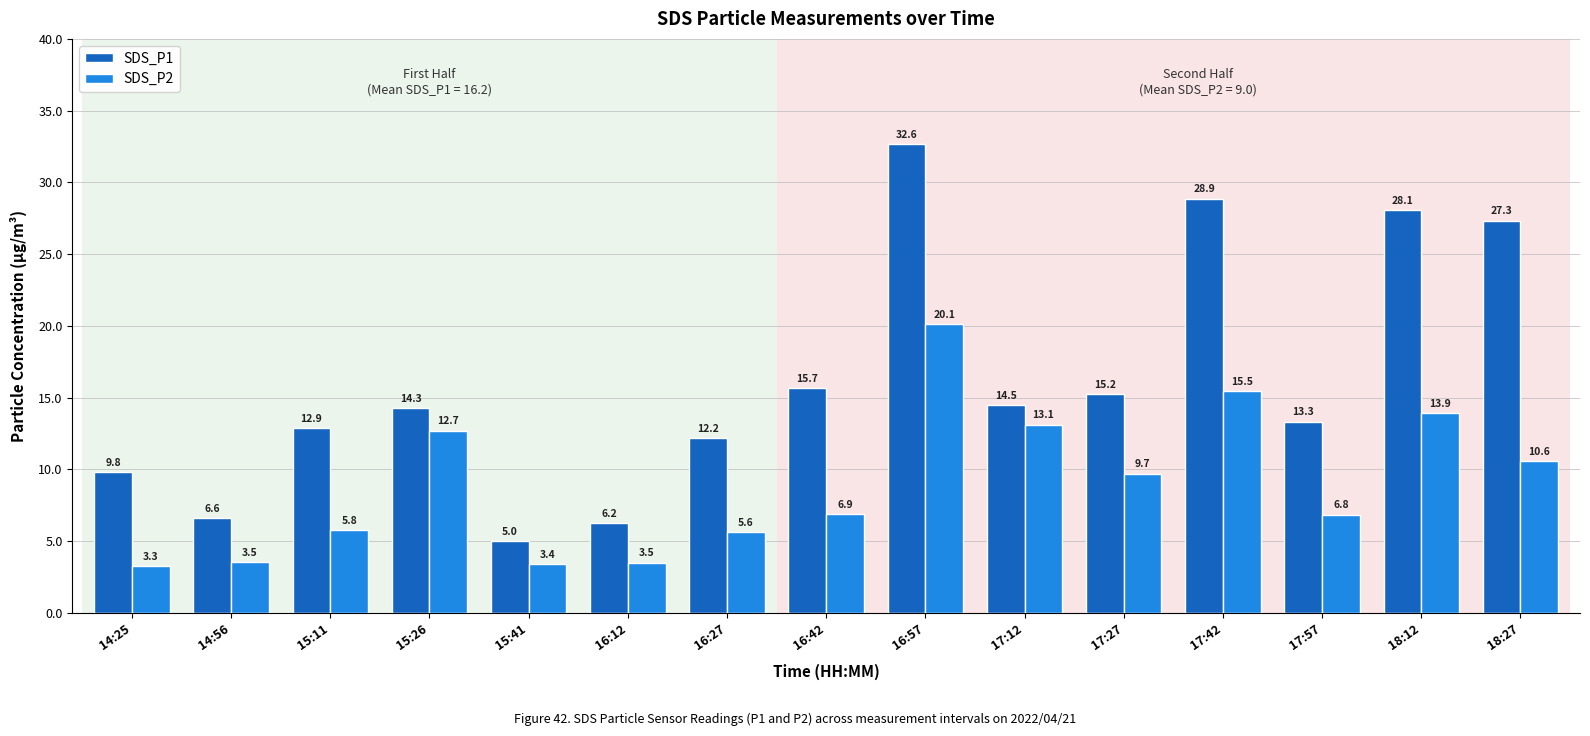

What is the minimum value for SDS_P2?

3.3